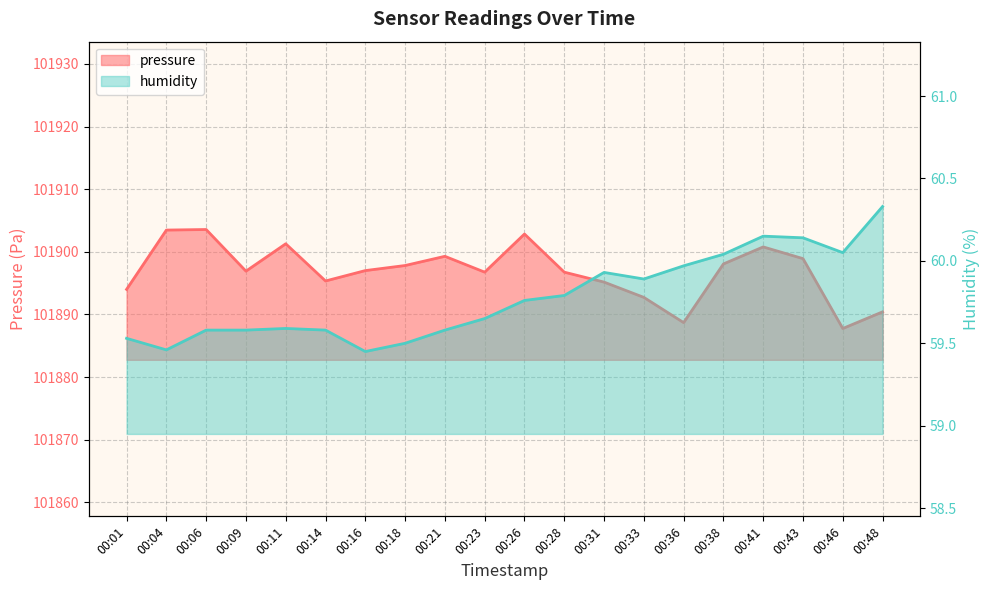

True or false: pressure and humidity cross at least once.

False